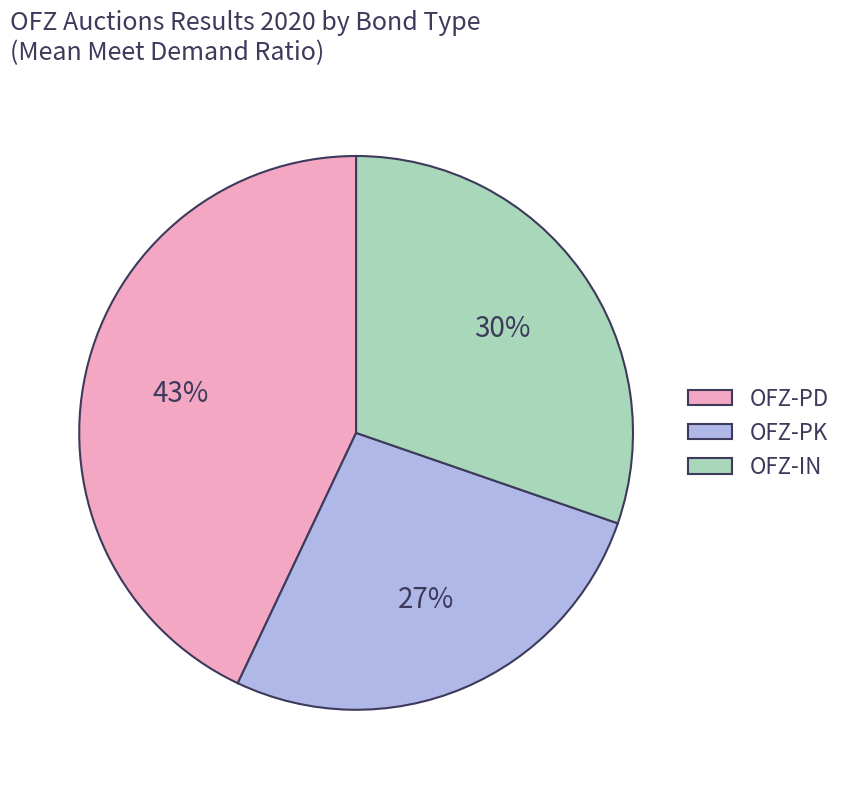

What percentage is the OFZ-PD slice, to the nearest percent?

43%